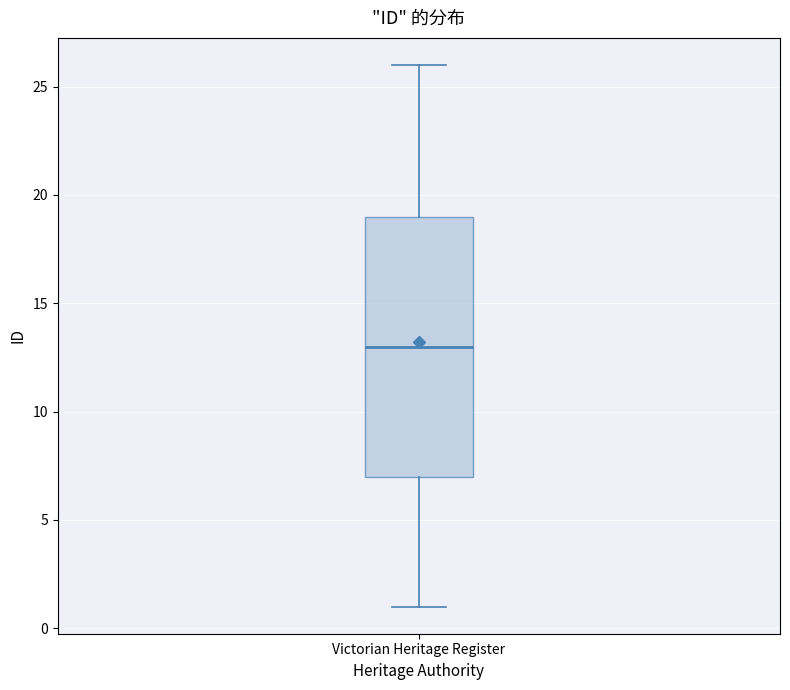

Read this box plot against the y-axis: the position of the median line, the range covered by the box, and the ends of both whiskers. The values are not printed on the chart, so give them approximately, as read against the axis.

median 13, box 7 to 19, whiskers 1 to 26